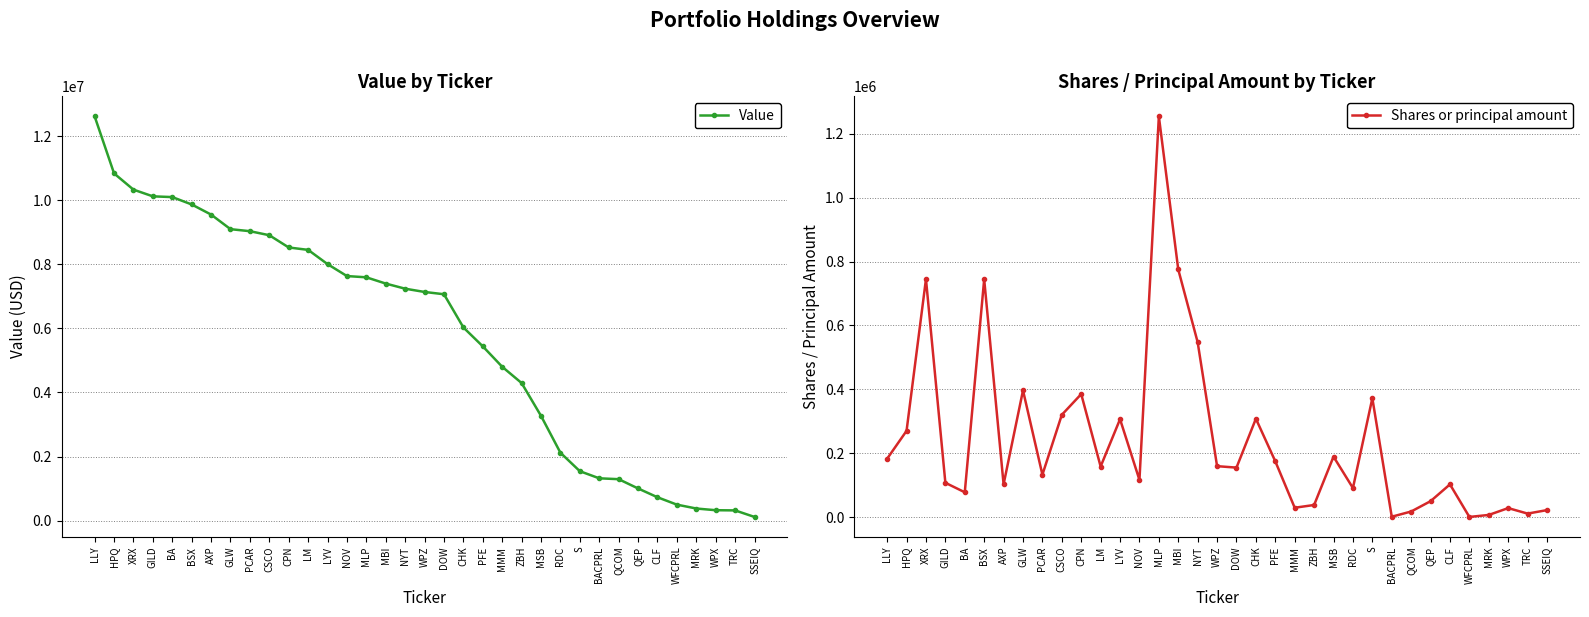

At which label does Shares or principal amount reach its minimum?

WFCPRL